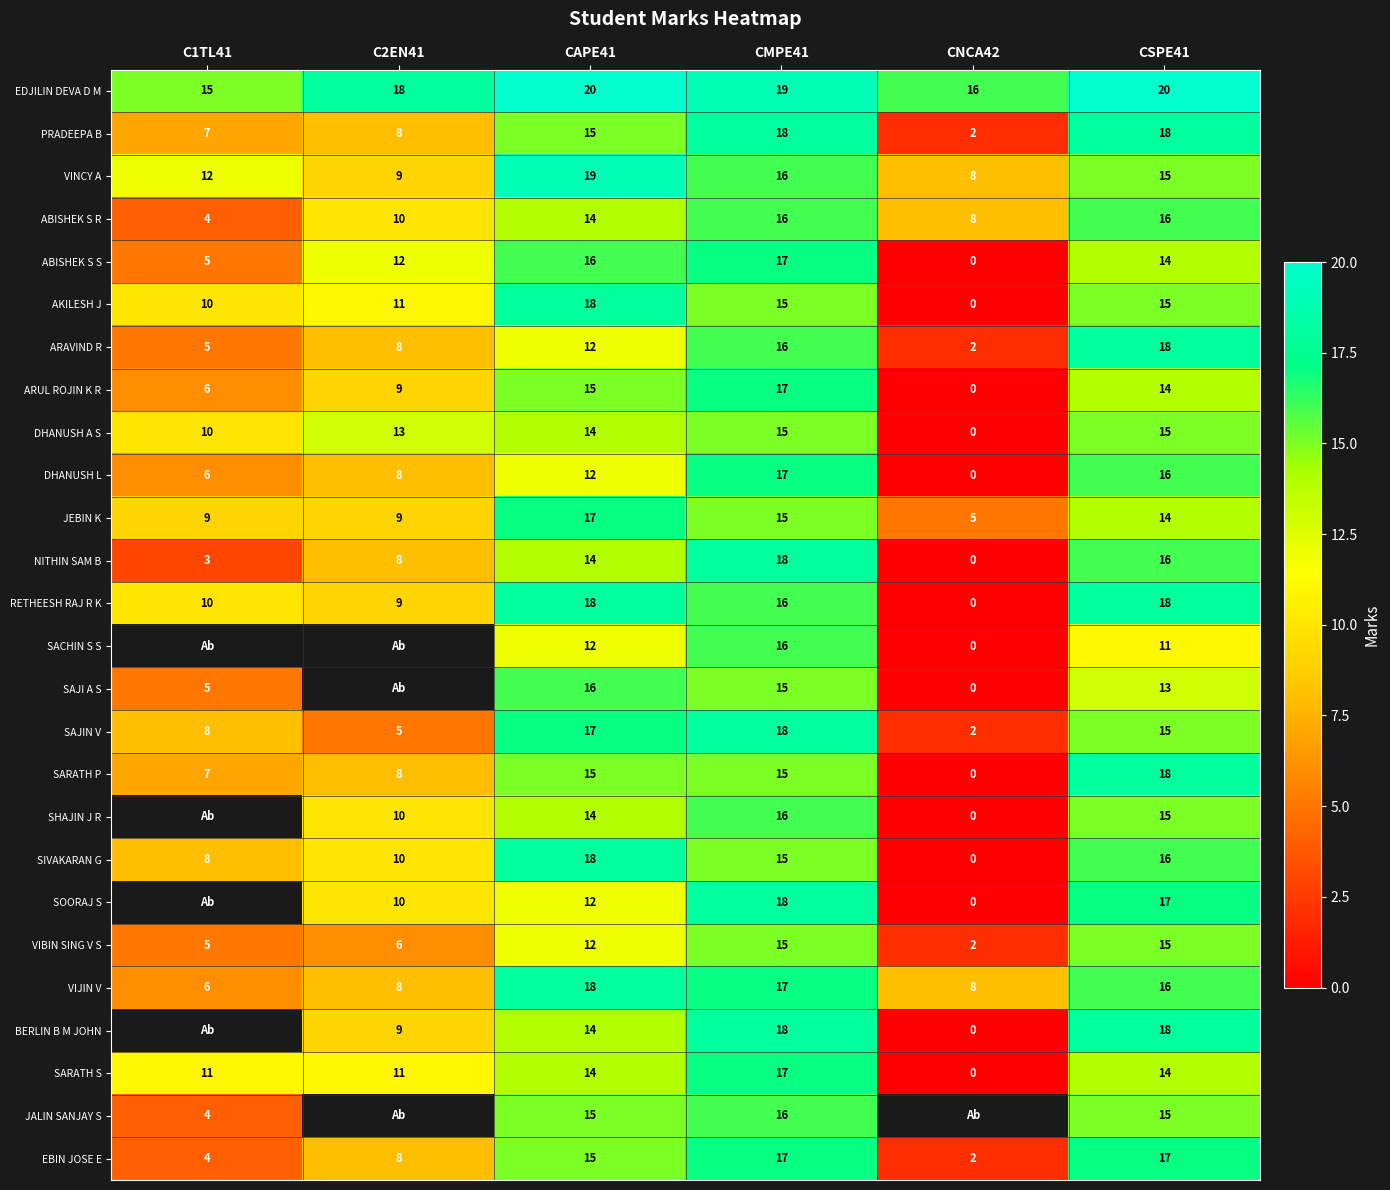

Which category has the lowest value in the ARUL ROJIN K R series?

CNCA42